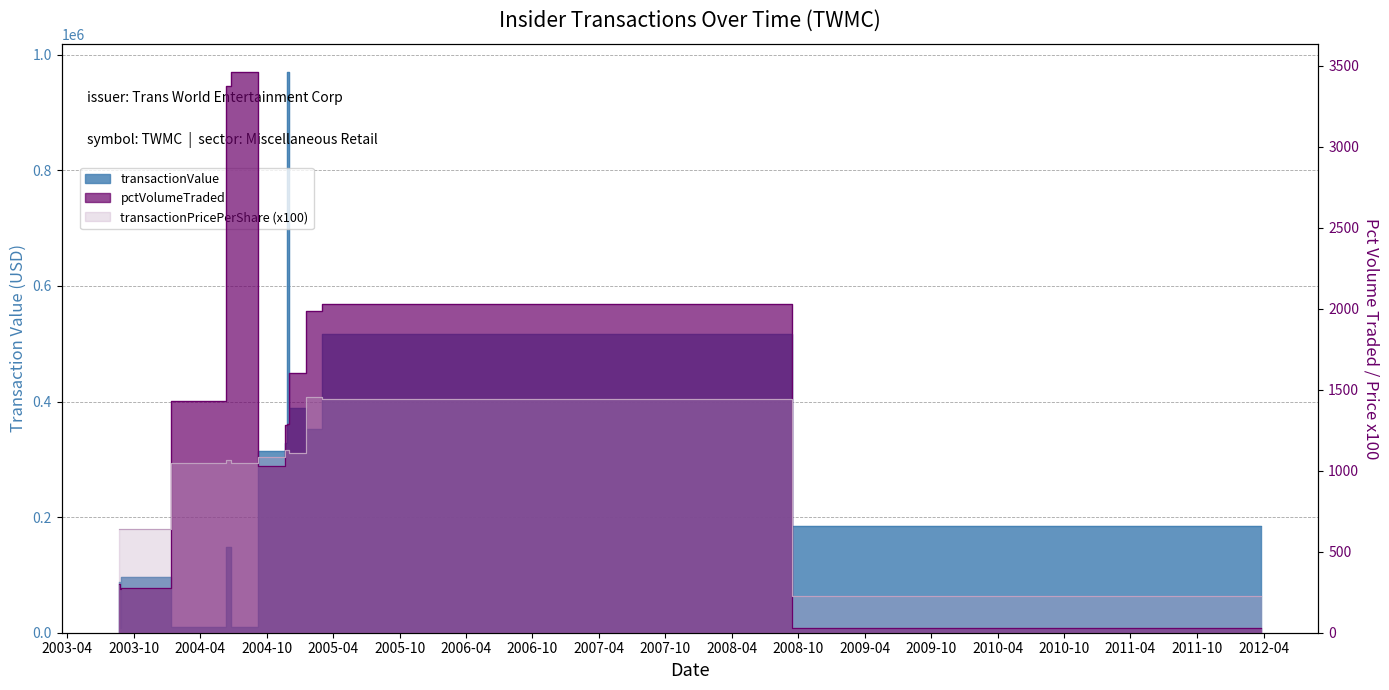

What is the spread (max minus min) of values at 2003-08-26?

7632.0